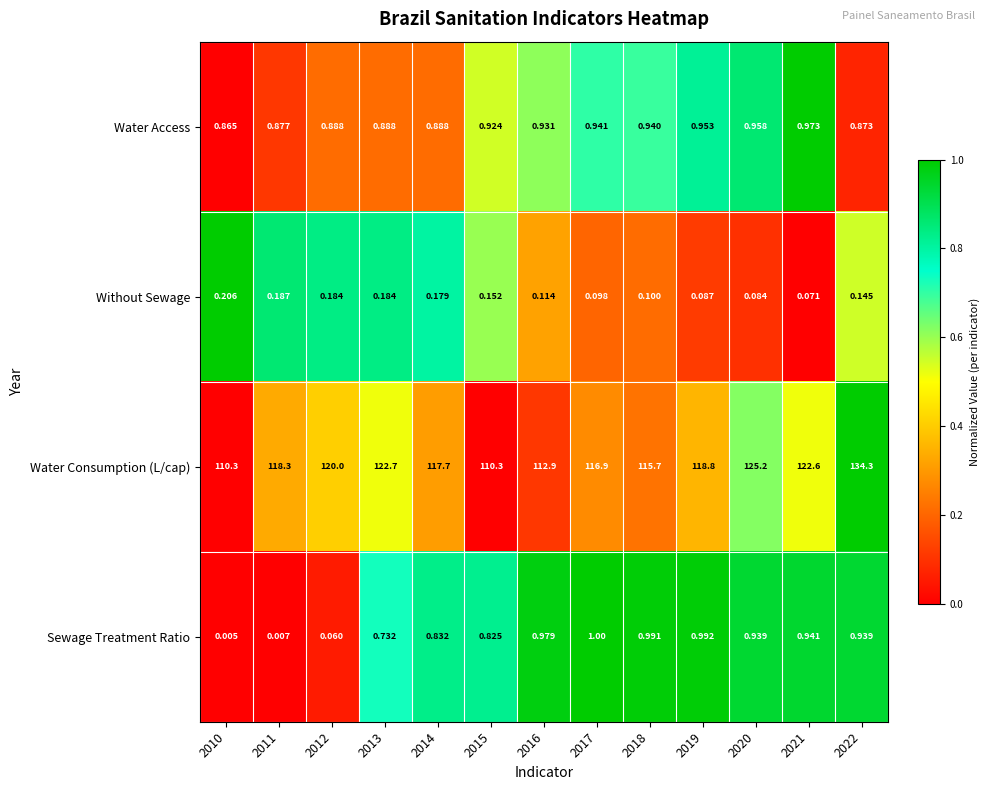

At 2016, list the series in order from largest to smallest.

Water Consumption (L/cap), Sewage Treatment Ratio, Water Access, Without Sewage